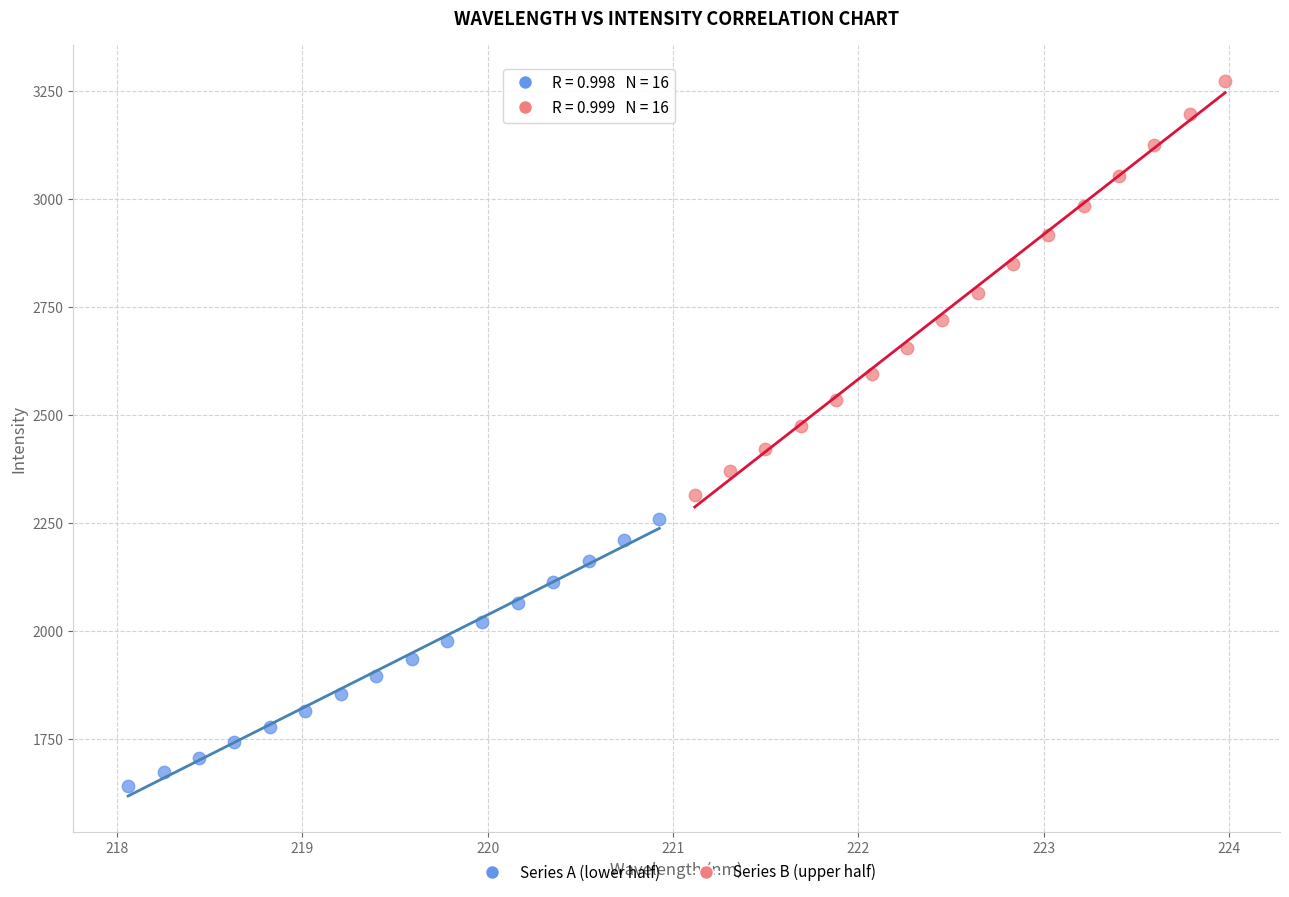

Which series contains the lowest Y value?

Series A (lower half)